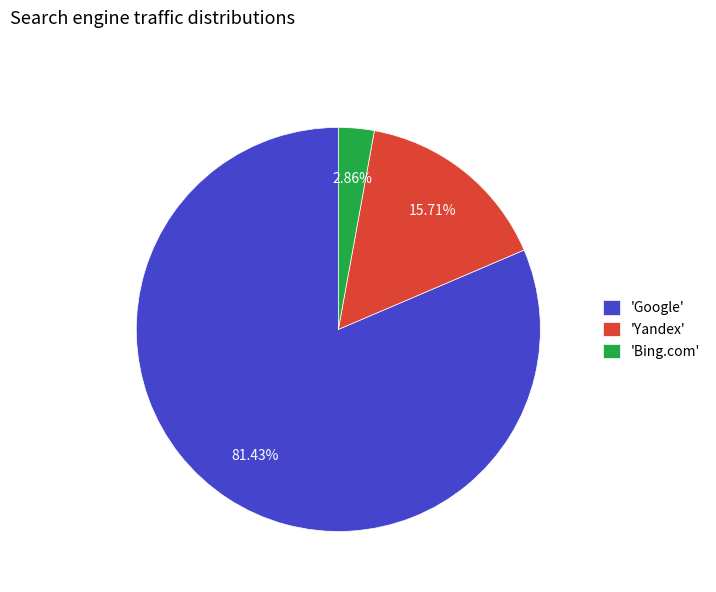

Rank the categories by value from highest to lowest.

'Google', 'Yandex', 'Bing.com'